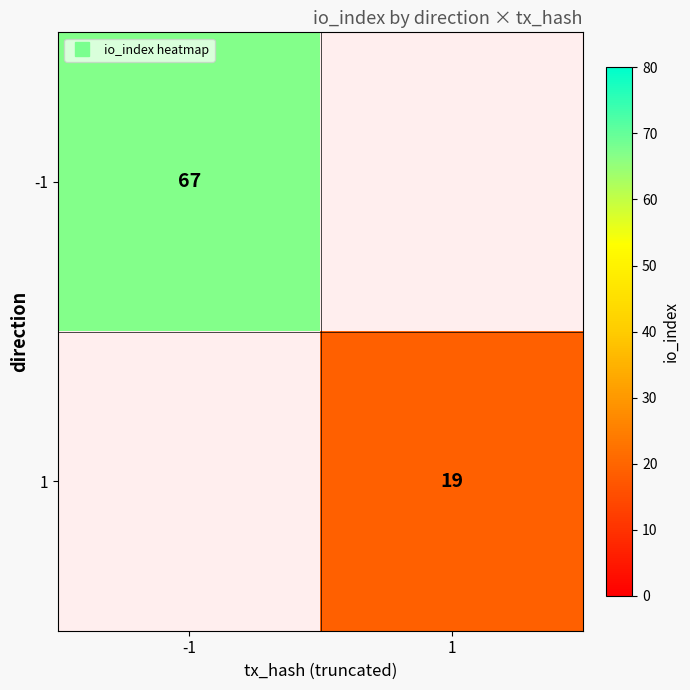

How many series are shown in this chart?

2